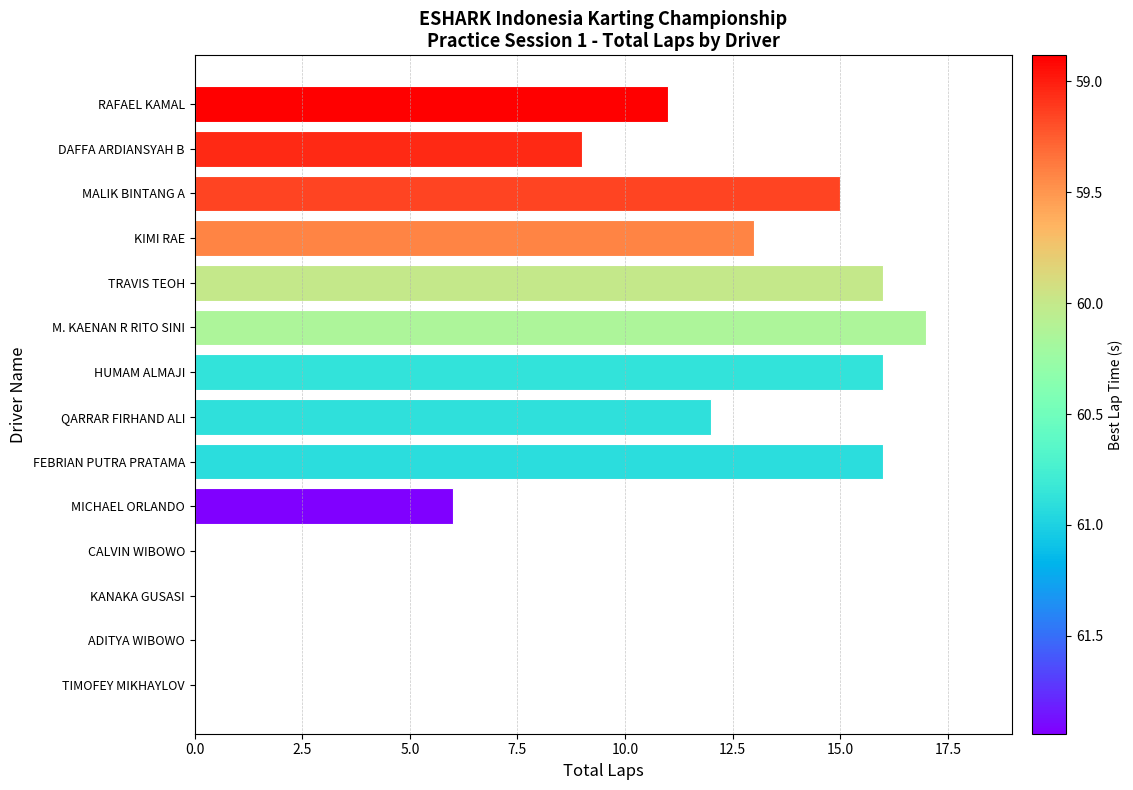

Between RAFAEL KAMAL and KANAKA GUSASI, which is larger?

RAFAEL KAMAL